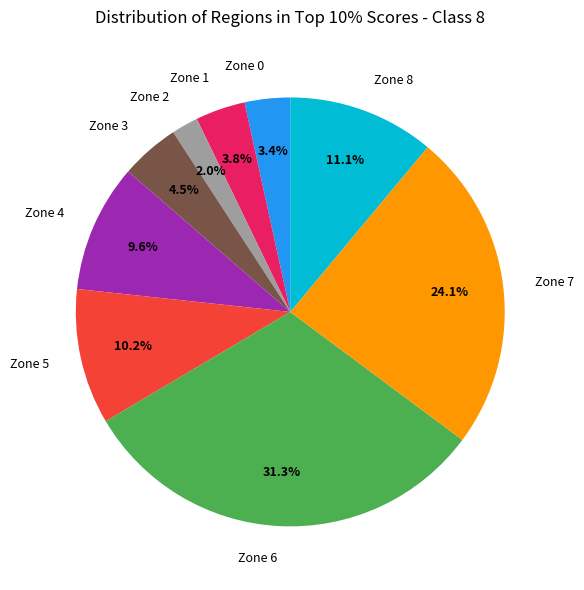

Which has a higher value, Zone 7 or Zone 1?

Zone 7